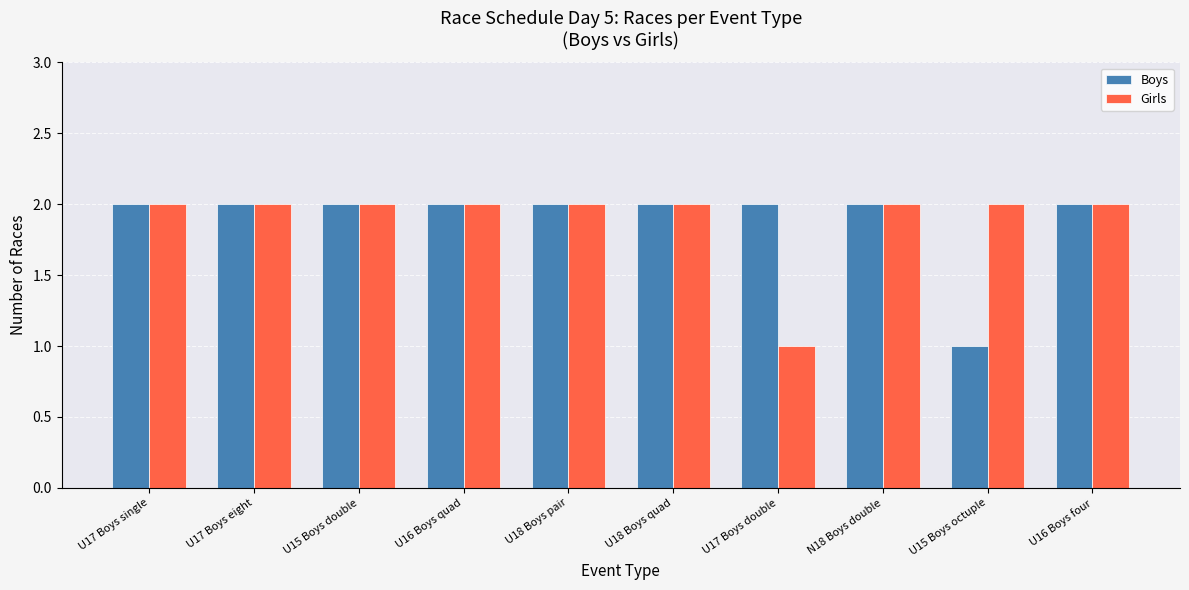

Count the number of categories in the chart.

10